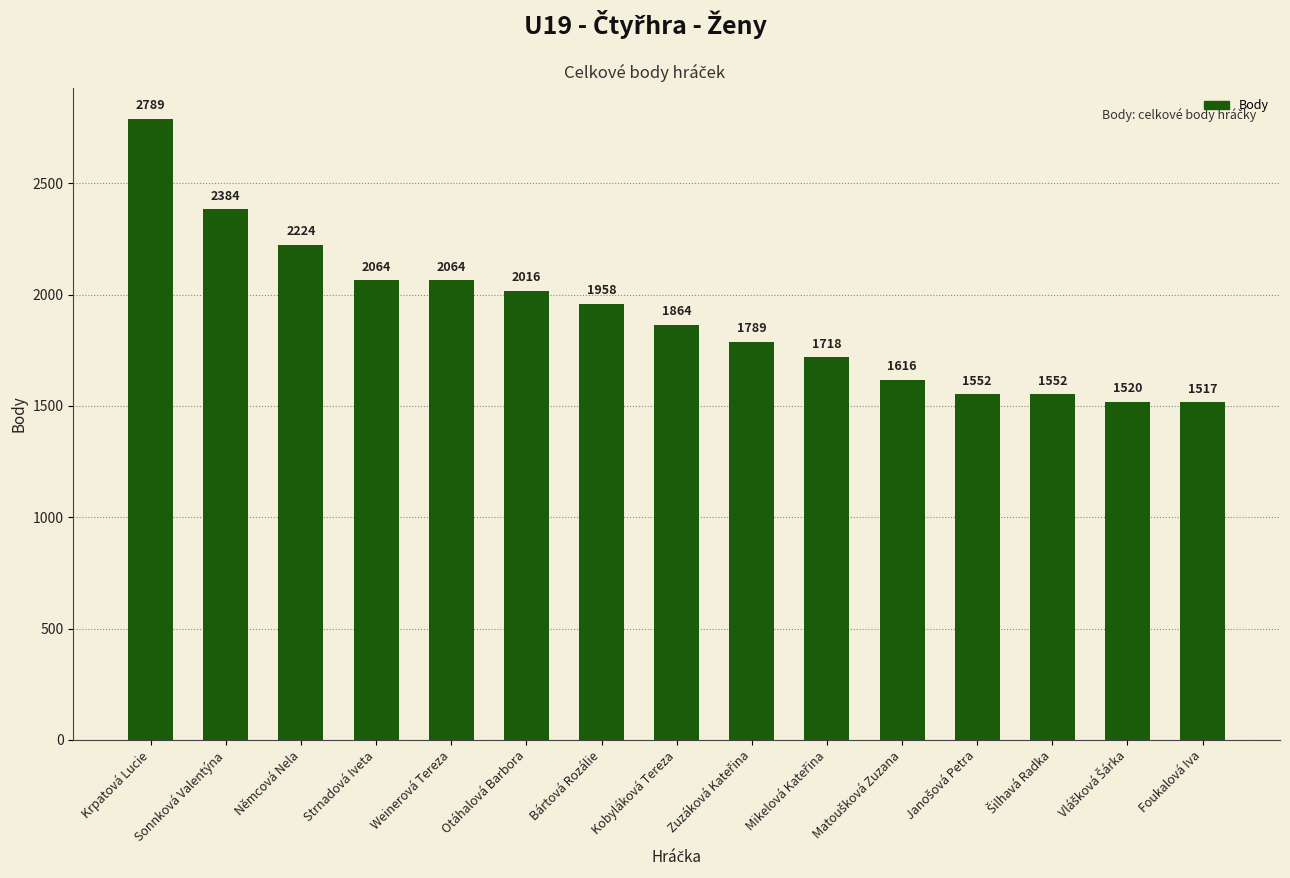

What is the difference between the maximum and minimum values?

1272